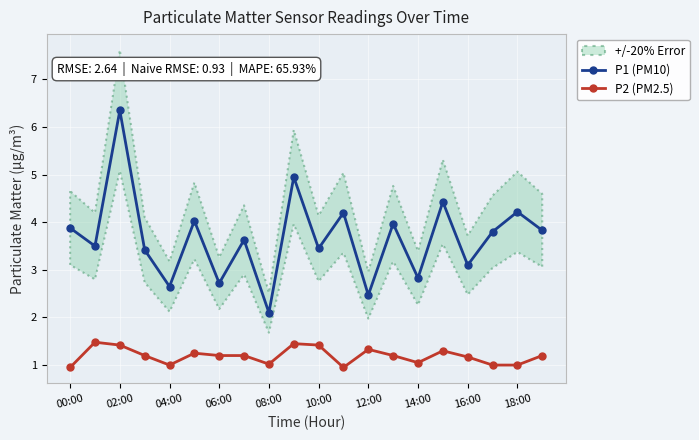

Is it true that P2 (PM2.5) equals 1.6 at 14:00?

False